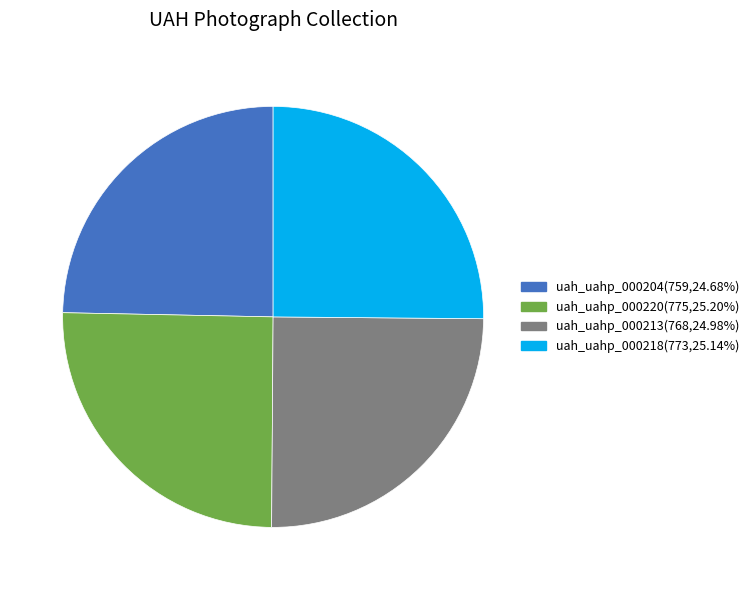

Does uah_uahp_000218(773,25.14%) account for over 50% of the chart?

No